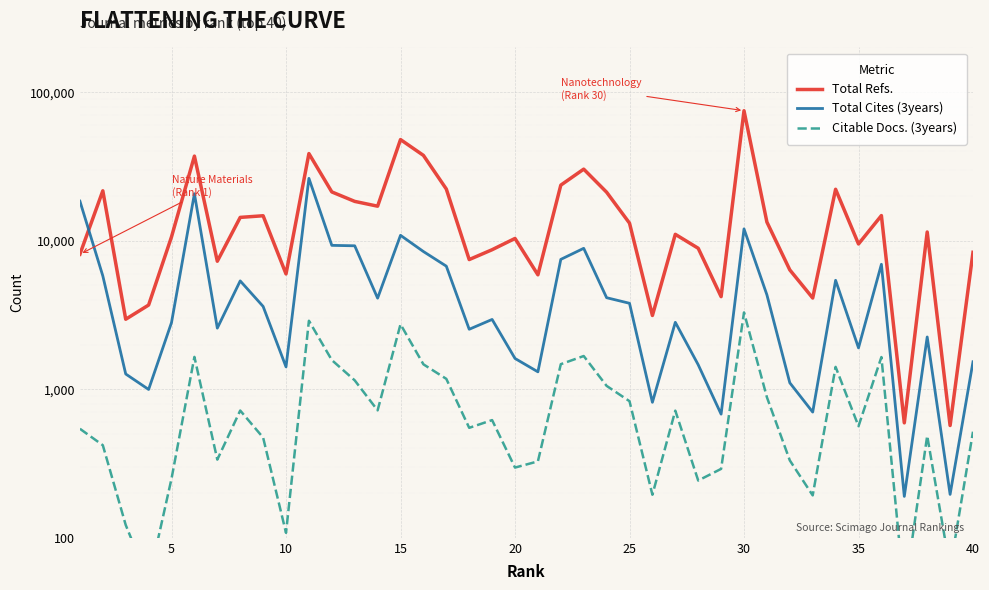

True or false: Citable Docs. (3years) has more than 0 points higher than both neighbors.

True